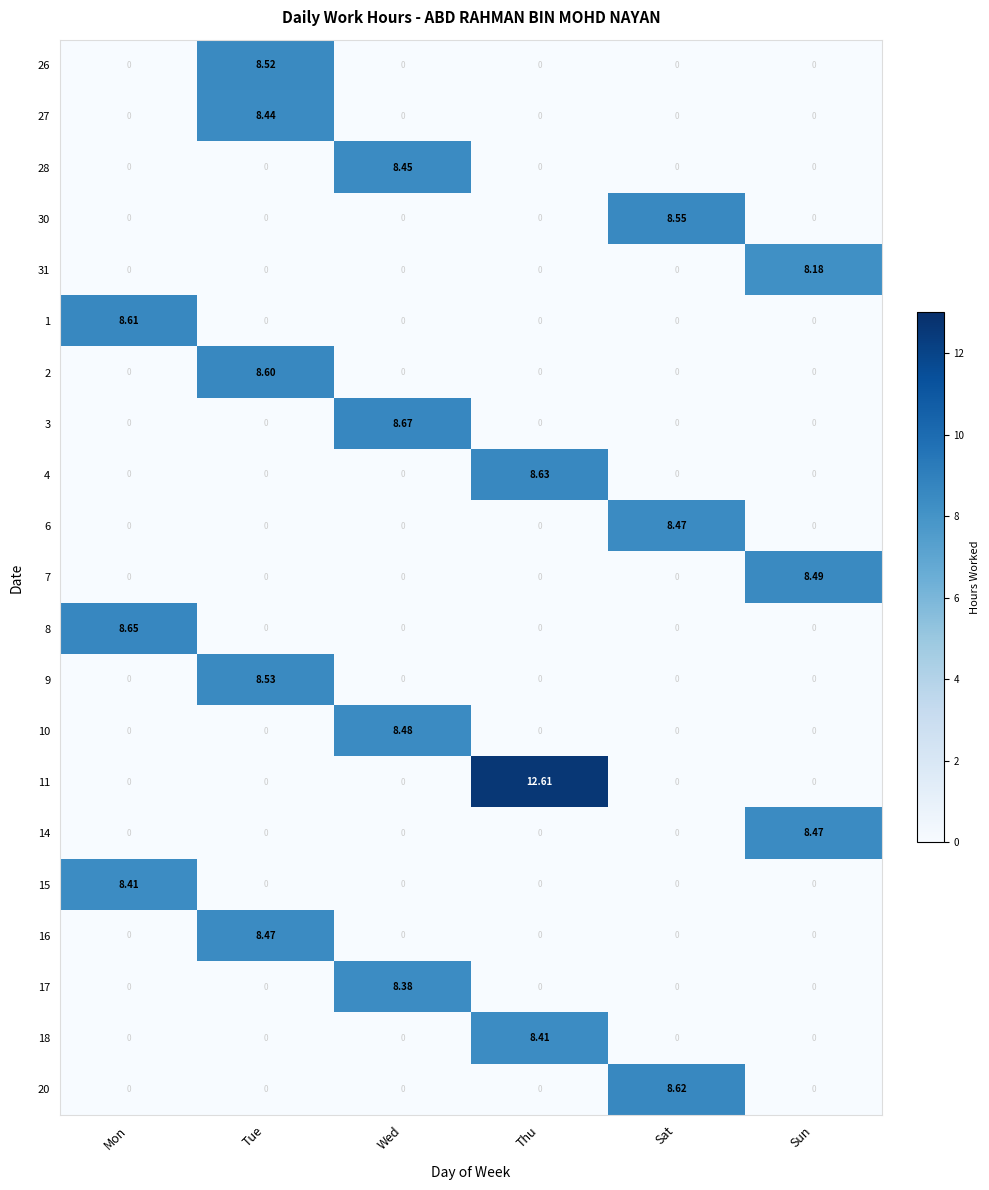

At which category does the chart reach its peak across all series?

Thu